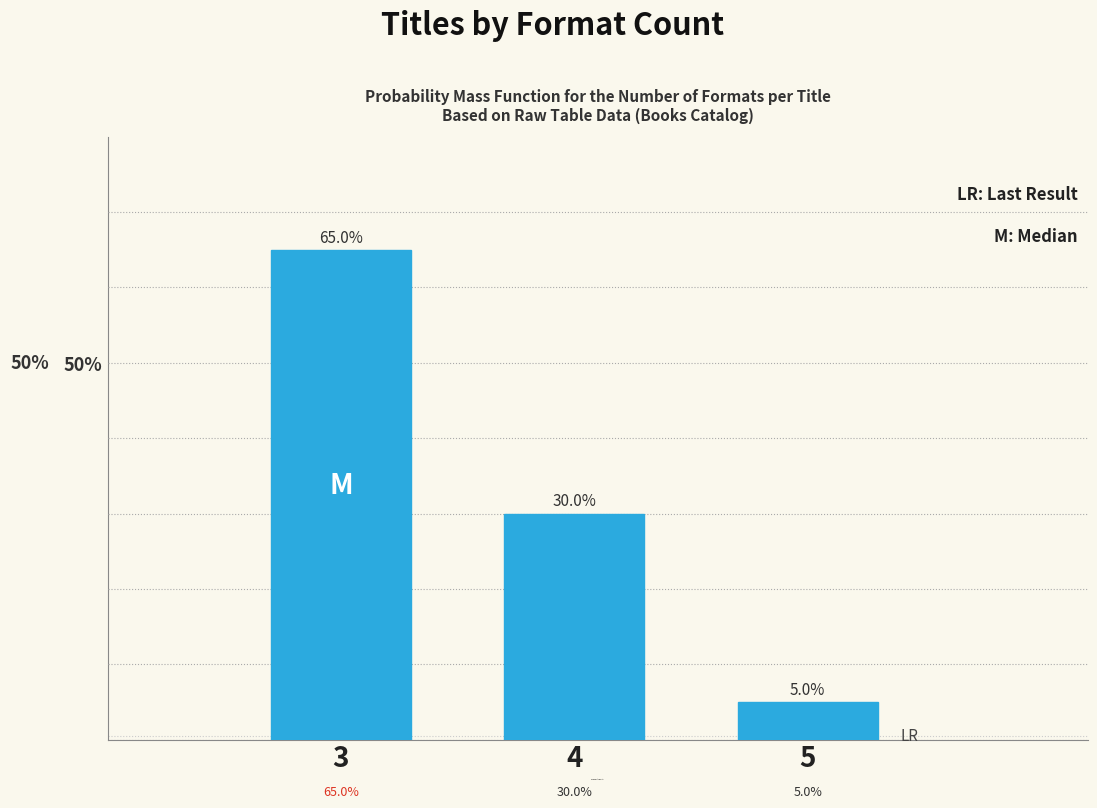

Reading left to right, extract all data points from this chart.

3=65	4=30	5=5